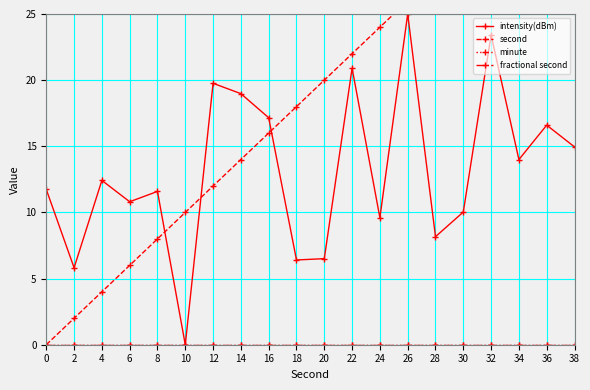

What is the spread (max minus min) of values at 8?

11.6